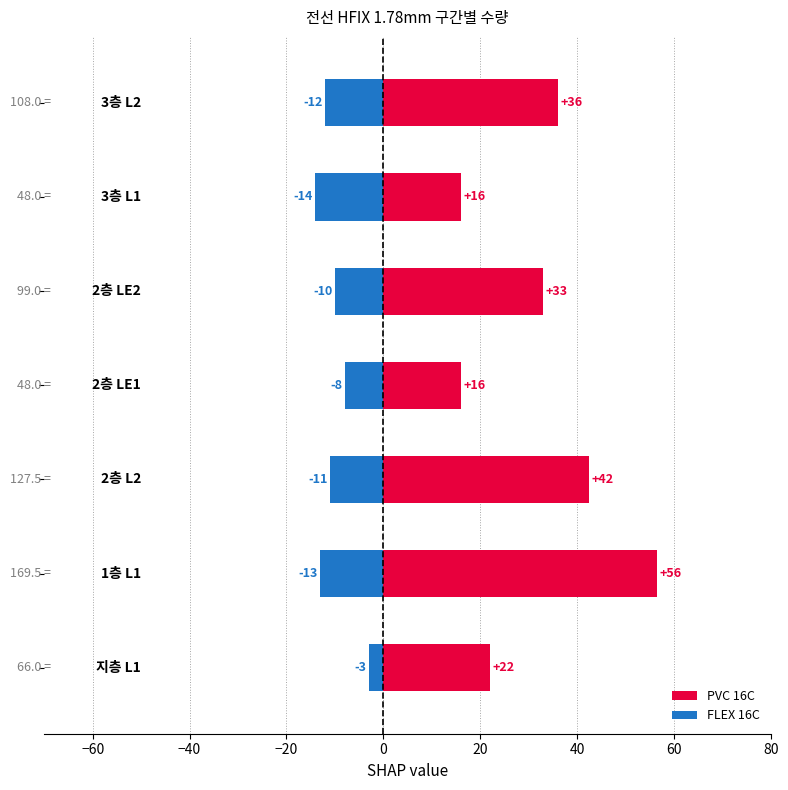

What is the value of the PVC 16C bar at the 6th from the left?

16.0